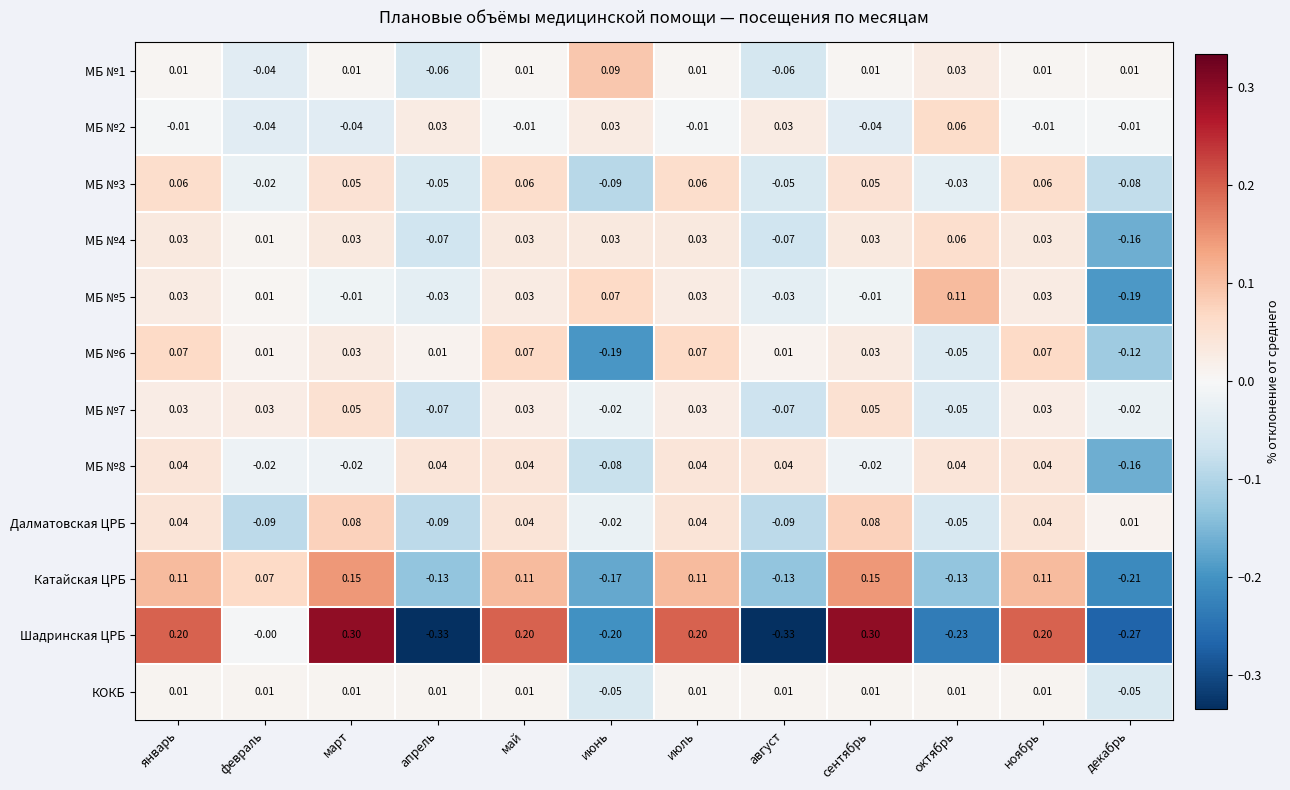

Which series has the largest range (max minus min)?

Шадринская ЦРБ